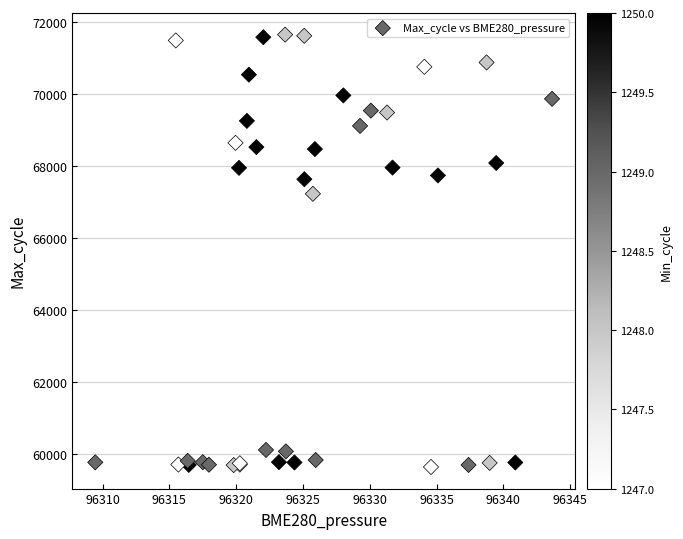

What Y value in the scatter plot is closest to 65637?

67220